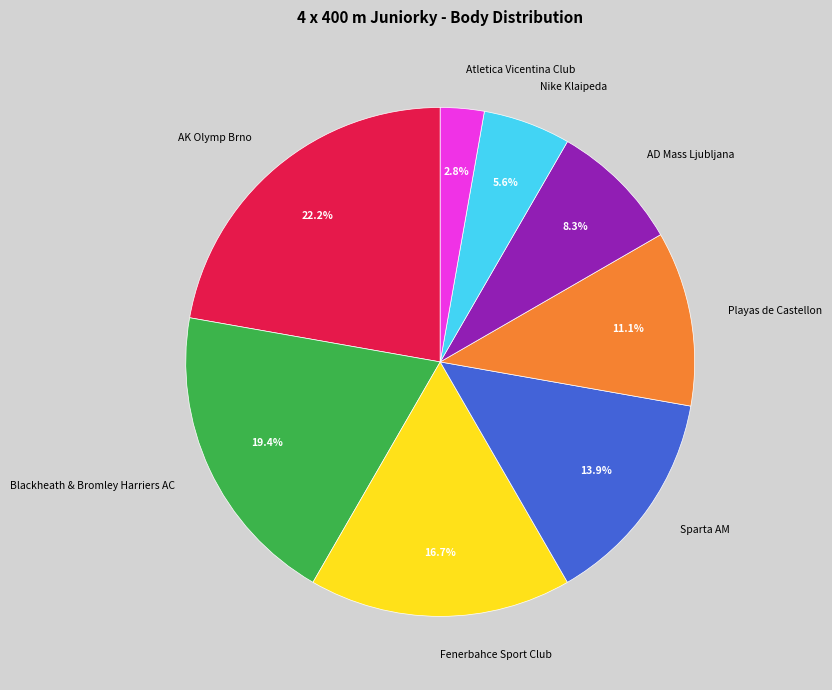

To the nearest percent, what percentage of the pie is Sparta AM?

14%